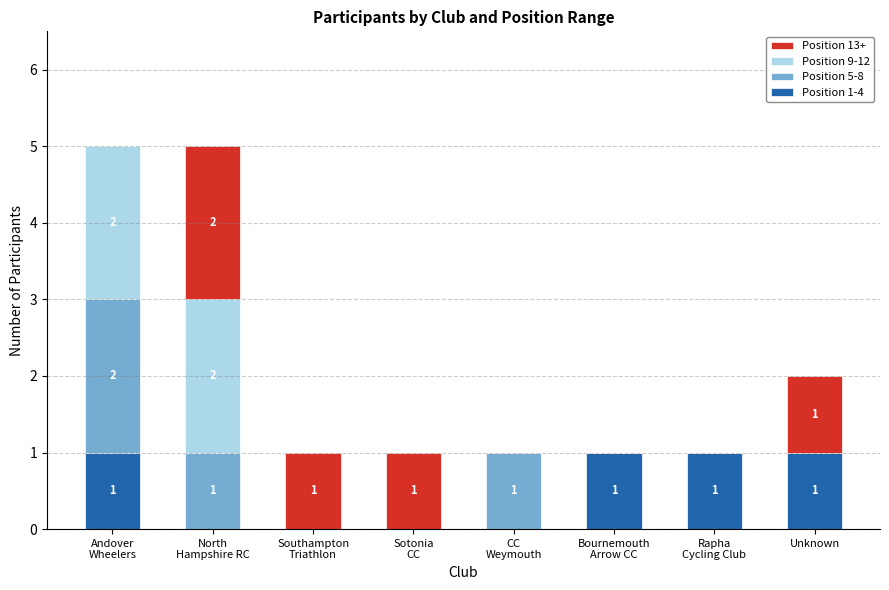

True or false: Position 1-4 has a value of 1 at Unknown.

True